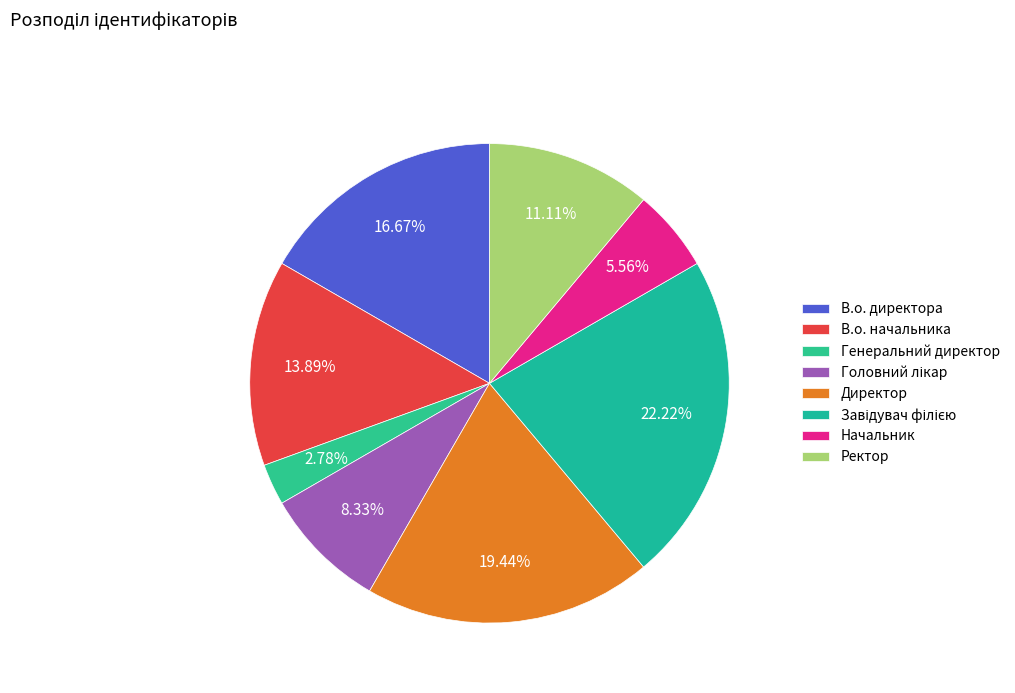

Count the number of slices in the pie.

8